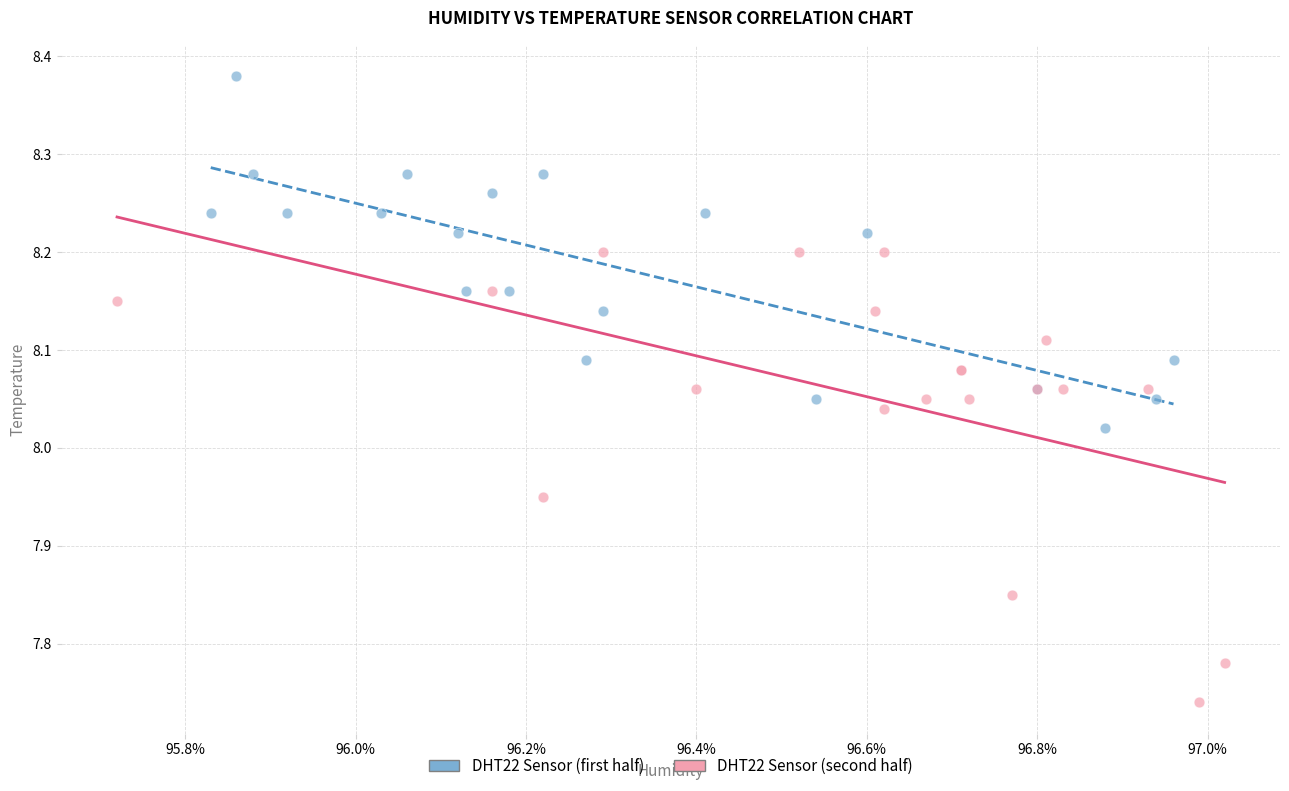

What are all the series names shown in the legend?

DHT22 Sensor (first half), DHT22 Sensor (second half)